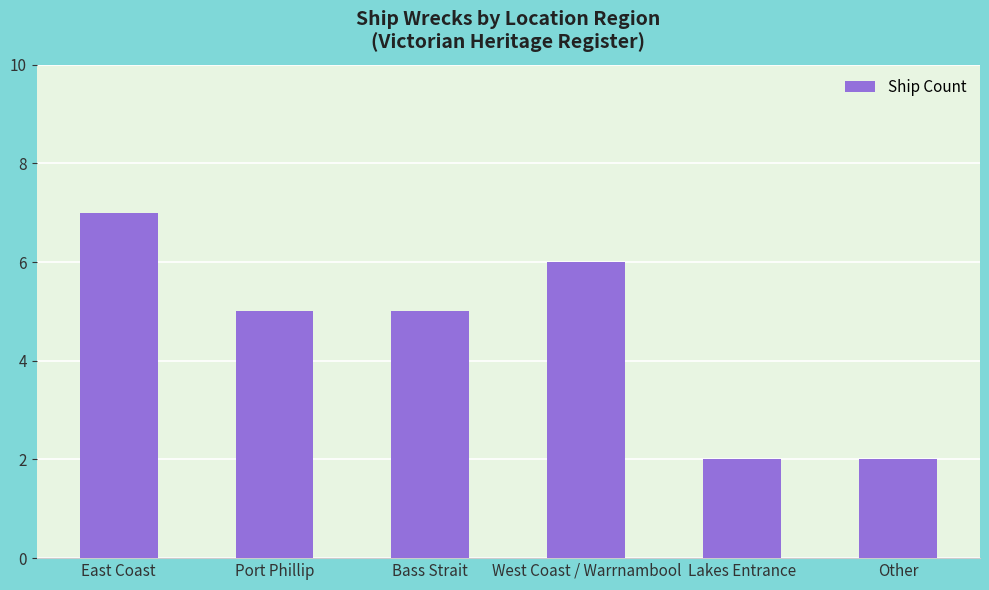

Approximately how many times larger is the value at Lakes Entrance compared to East Coast?

0.3